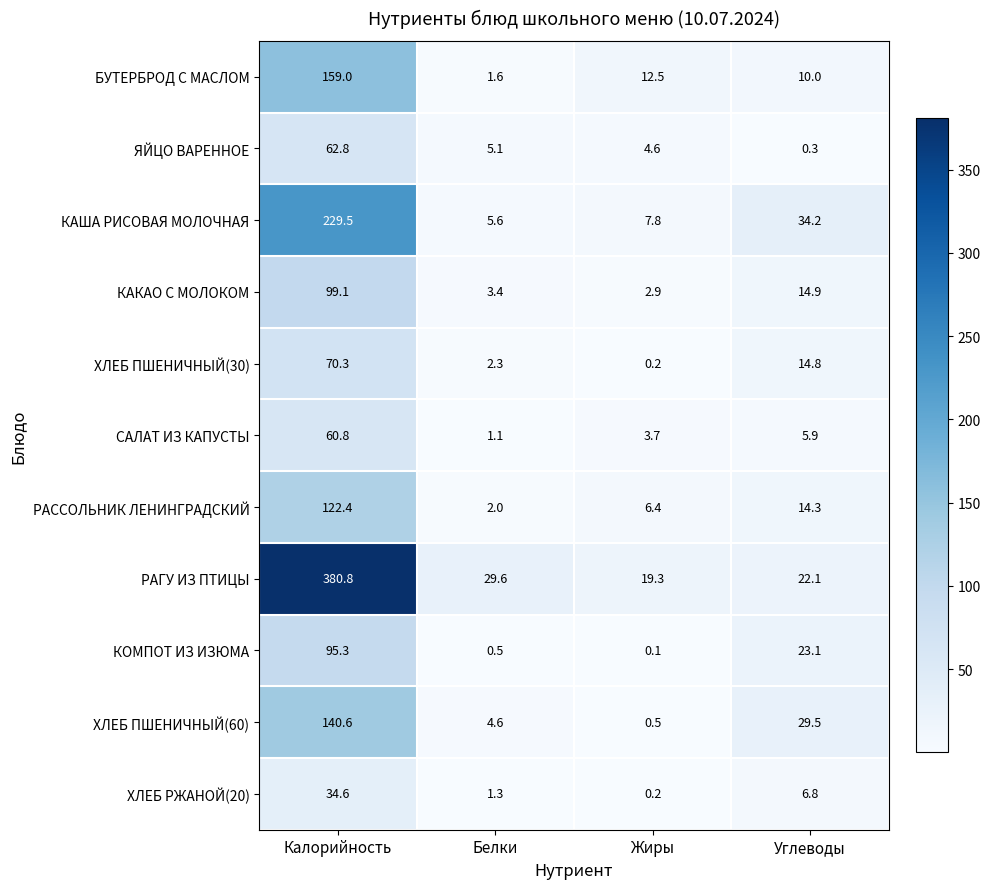

The ХЛЕБ РЖАНОЙ(20) series shows 34.6 at Калорийность. True or false?

True